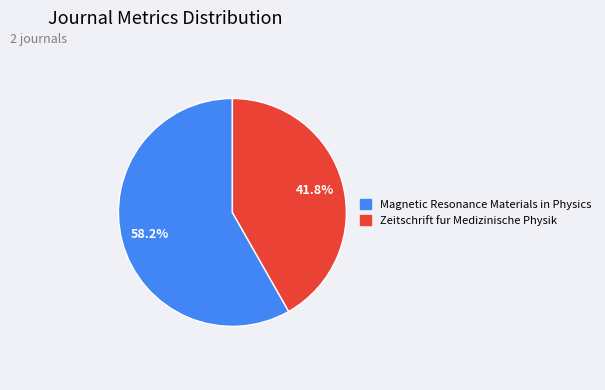

The Zeitschrift fur Medizinische Physik slice represents 35% of the pie. True or false?

False